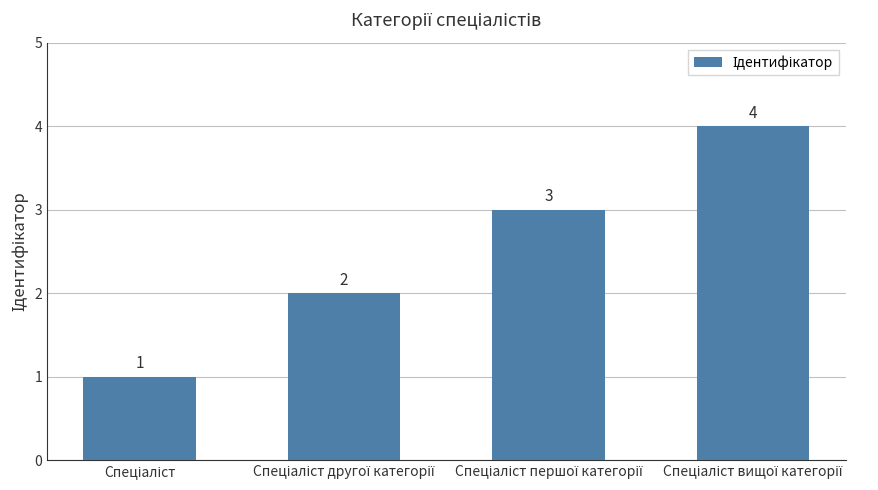

What is the value of the 3rd bar from the left?

3